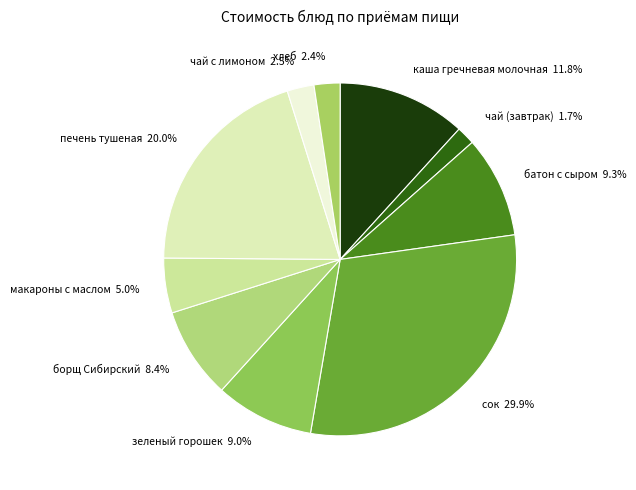

Which has a higher value, зеленый горошек or хлеб?

зеленый горошек